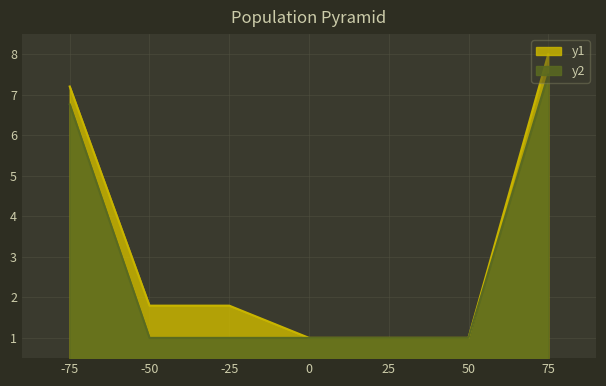

What is the approximate value of y1 at 75?

8.0